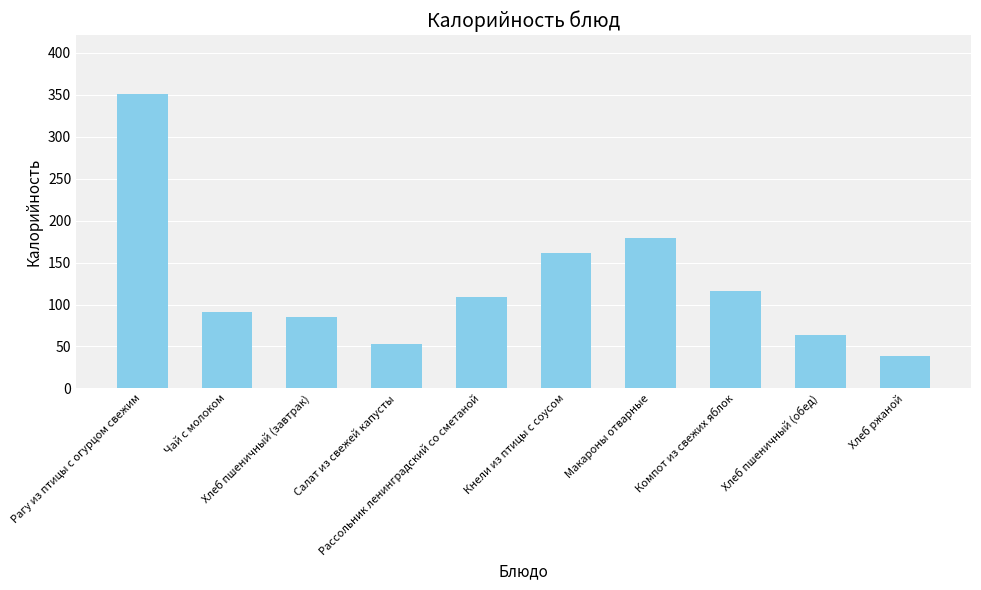

Where is the data nearest to the value 195?

Макароны отварные